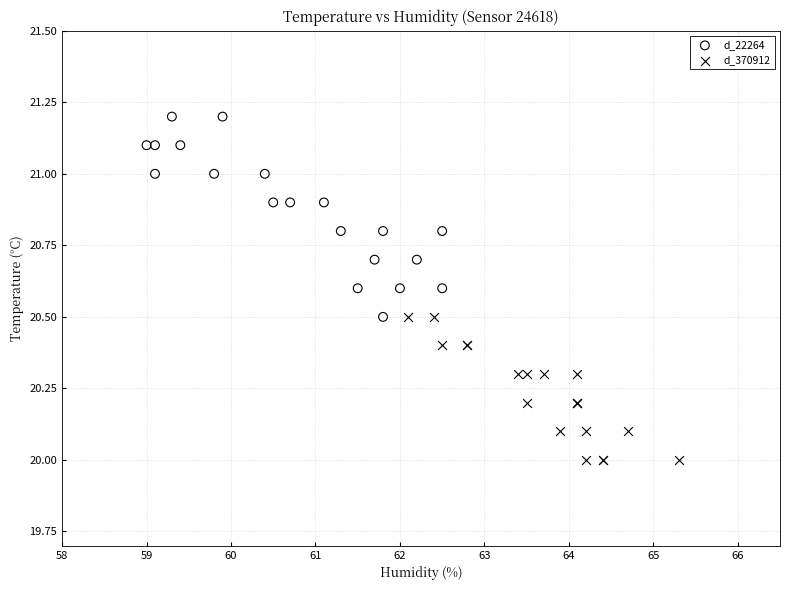

Which series contains the highest Y value?

d_22264